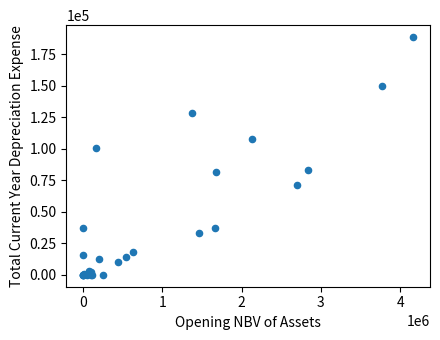

What Y value in the scatter plot is closest to 94247?

100313.8